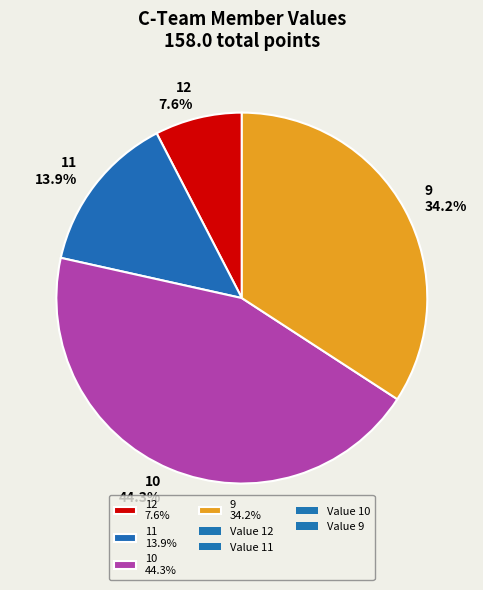

Count the number of slices in the pie.

4